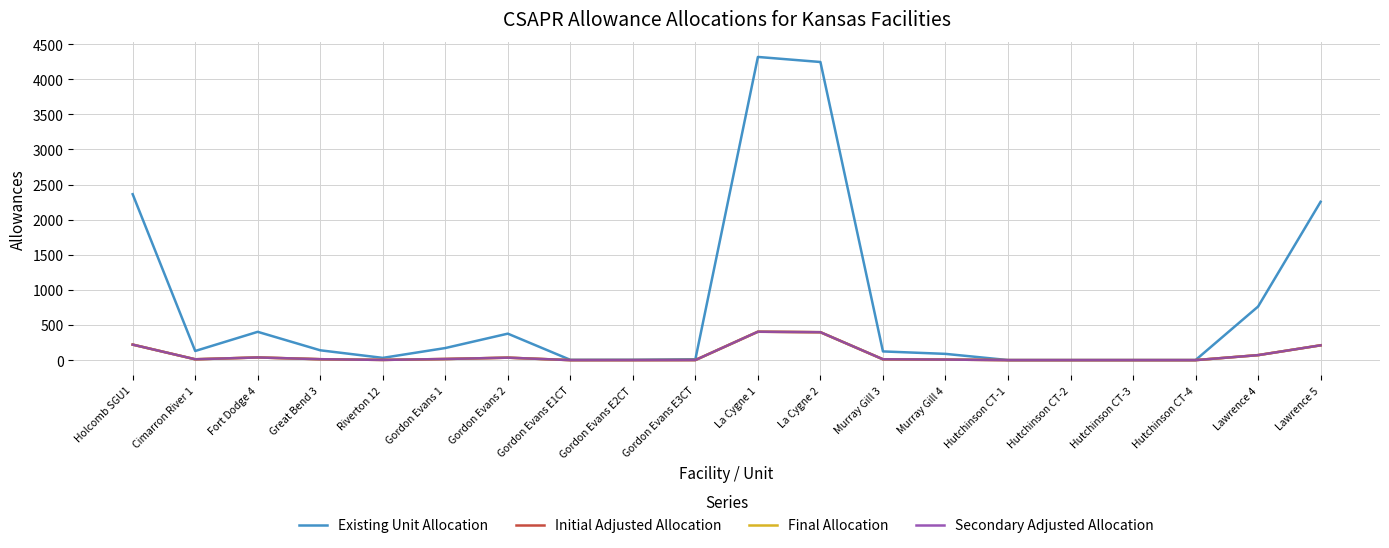

What is the sum of all Existing Unit Allocation values?

15437